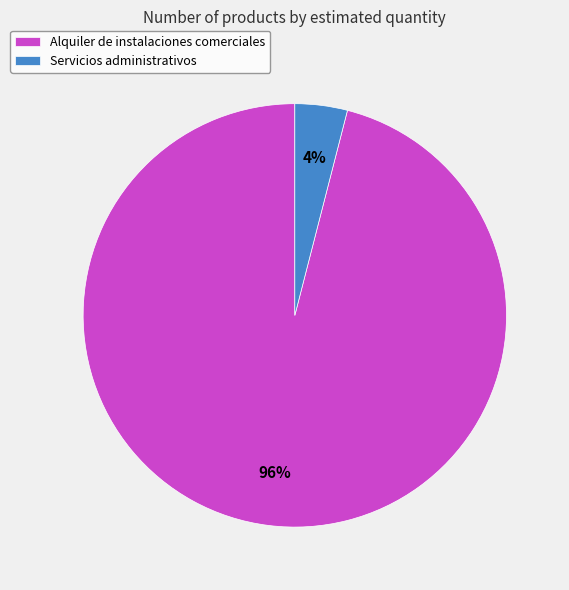

Does any single category account for the majority?

Yes